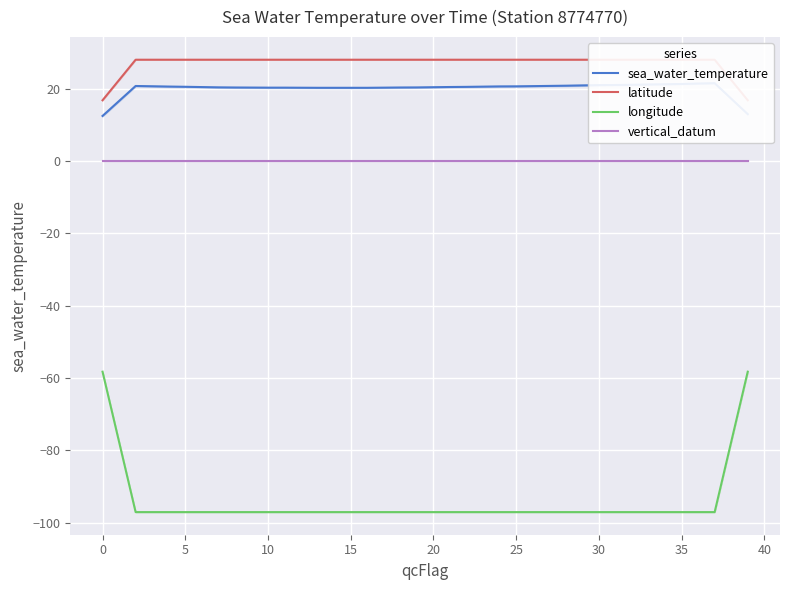

What is the difference between the maximum and second lowest values in the latitude series?

11.2